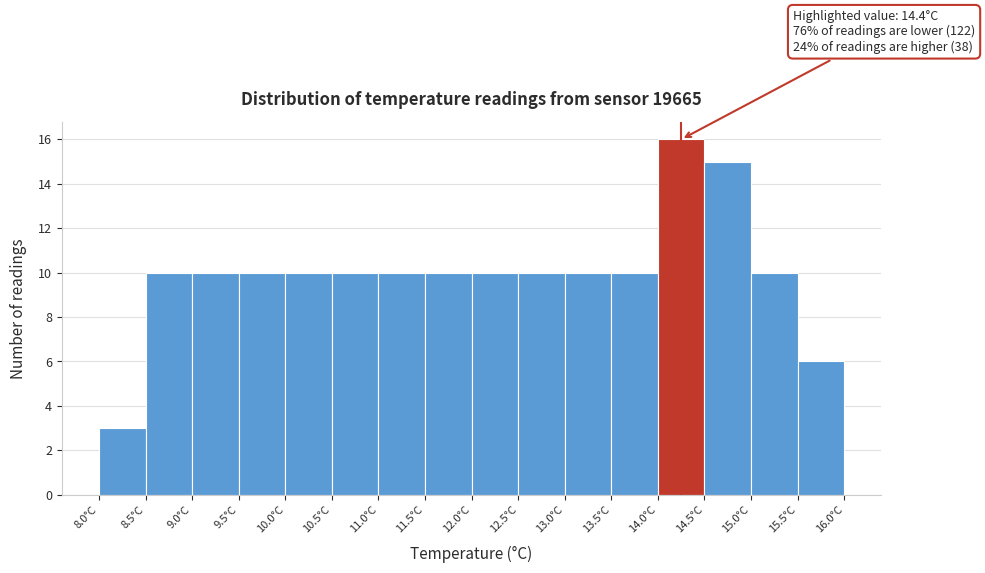

Which range on the x-axis has the tallest bar?

14.0 to 14.5